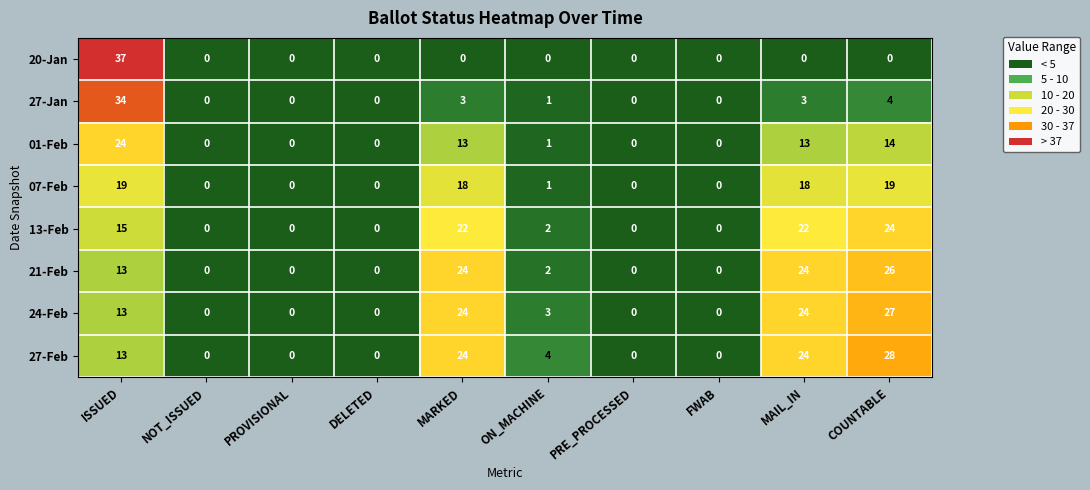

Which series has the largest total across all categories?

27-Feb